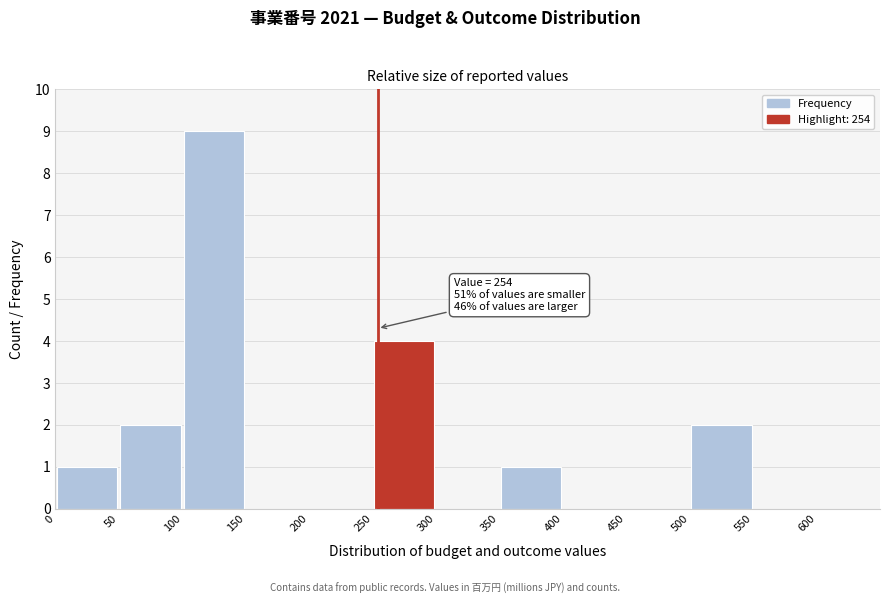

Which range on the x-axis has the tallest bar?

100 to 150